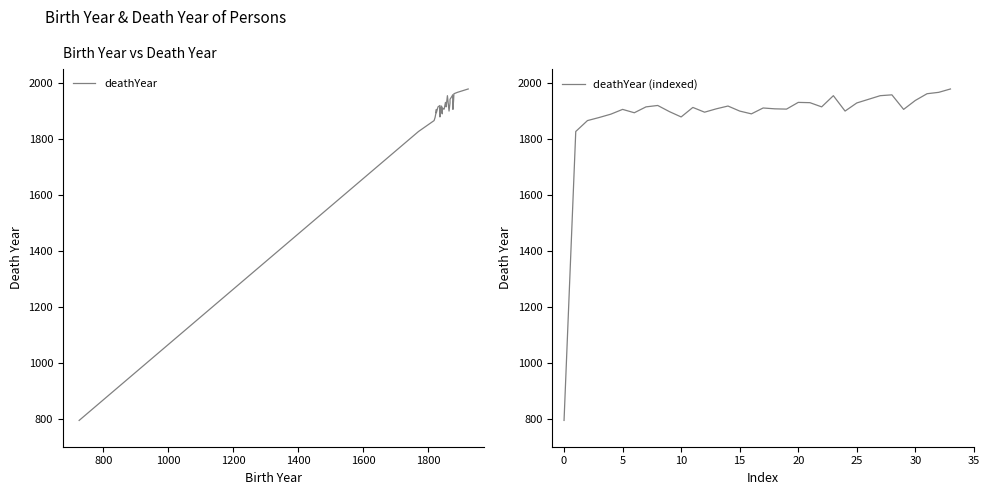

How many categories are shown in the chart?

34